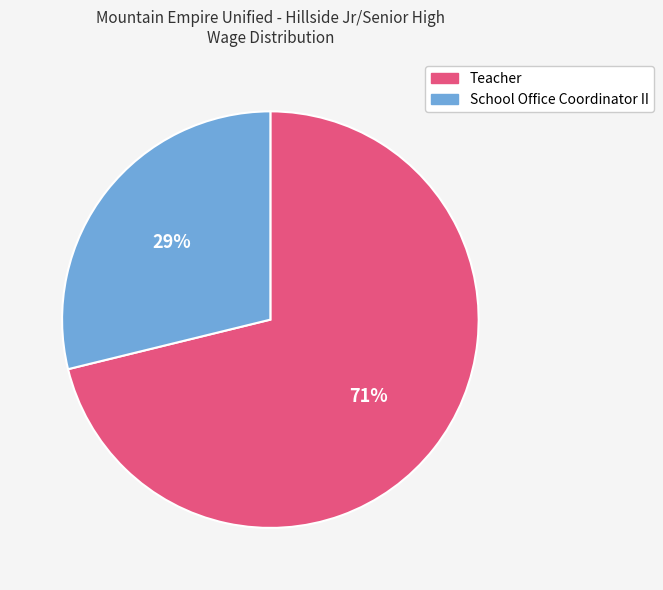

To the nearest percent, what is the difference between the School Office Coordinator II and Teacher slice percentages?

42%